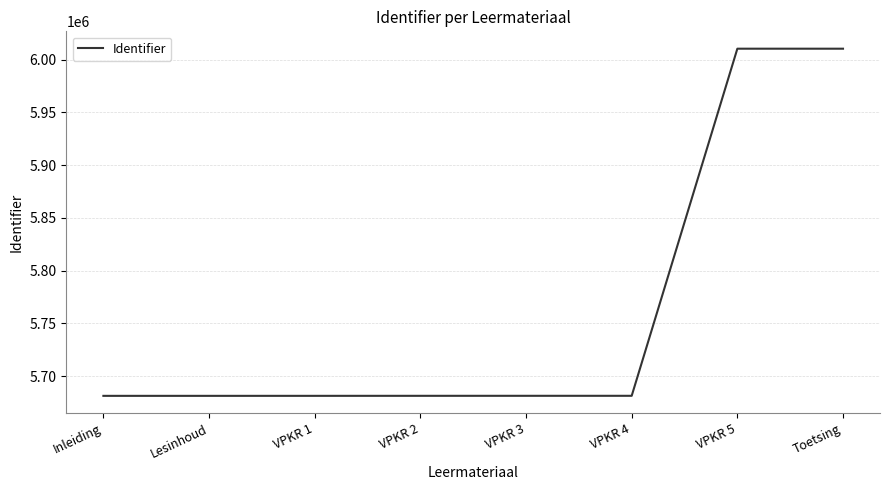

What is the difference between the maximum and second lowest values?

328945